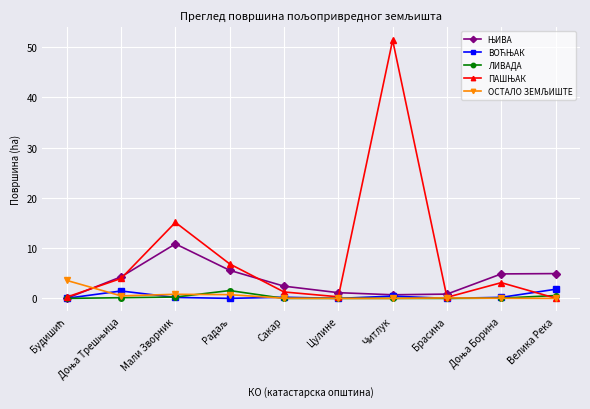

What is the maximum value shown in the chart?

51.4